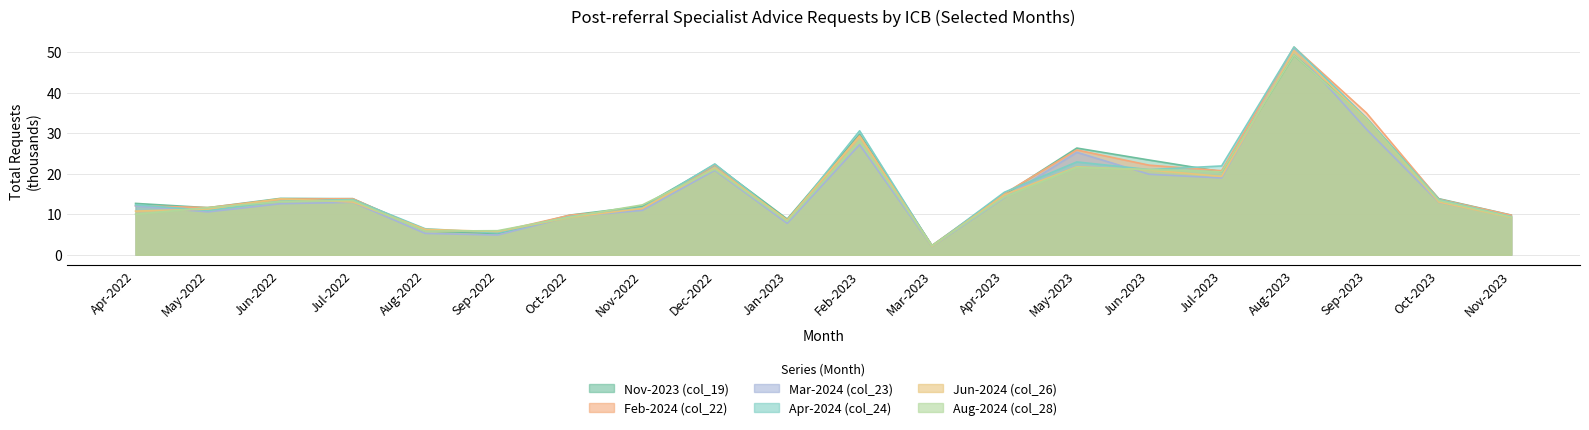

Where is Jun-2024 (col_26) nearest to the value 26?

Feb-2023